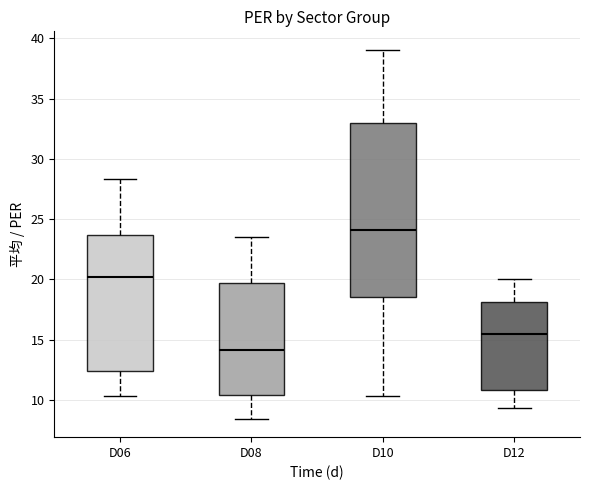

Reading left to right, read every box against the y-axis: the position of its median line, the range the box covers, and the ends of its whiskers. The values are not printed on the chart, so give them approximately, as read against the axis.

D06: median 20.0, box 12.5 to 23.5, whiskers 10.5 to 28.5
D08: median 14.0, box 10.5 to 19.5, whiskers 8.5 to 23.5
D10: median 24.0, box 18.5 to 33.0, whiskers 10.5 to 39.0
D12: median 15.5, box 11.0 to 18.0, whiskers 9.5 to 20.0